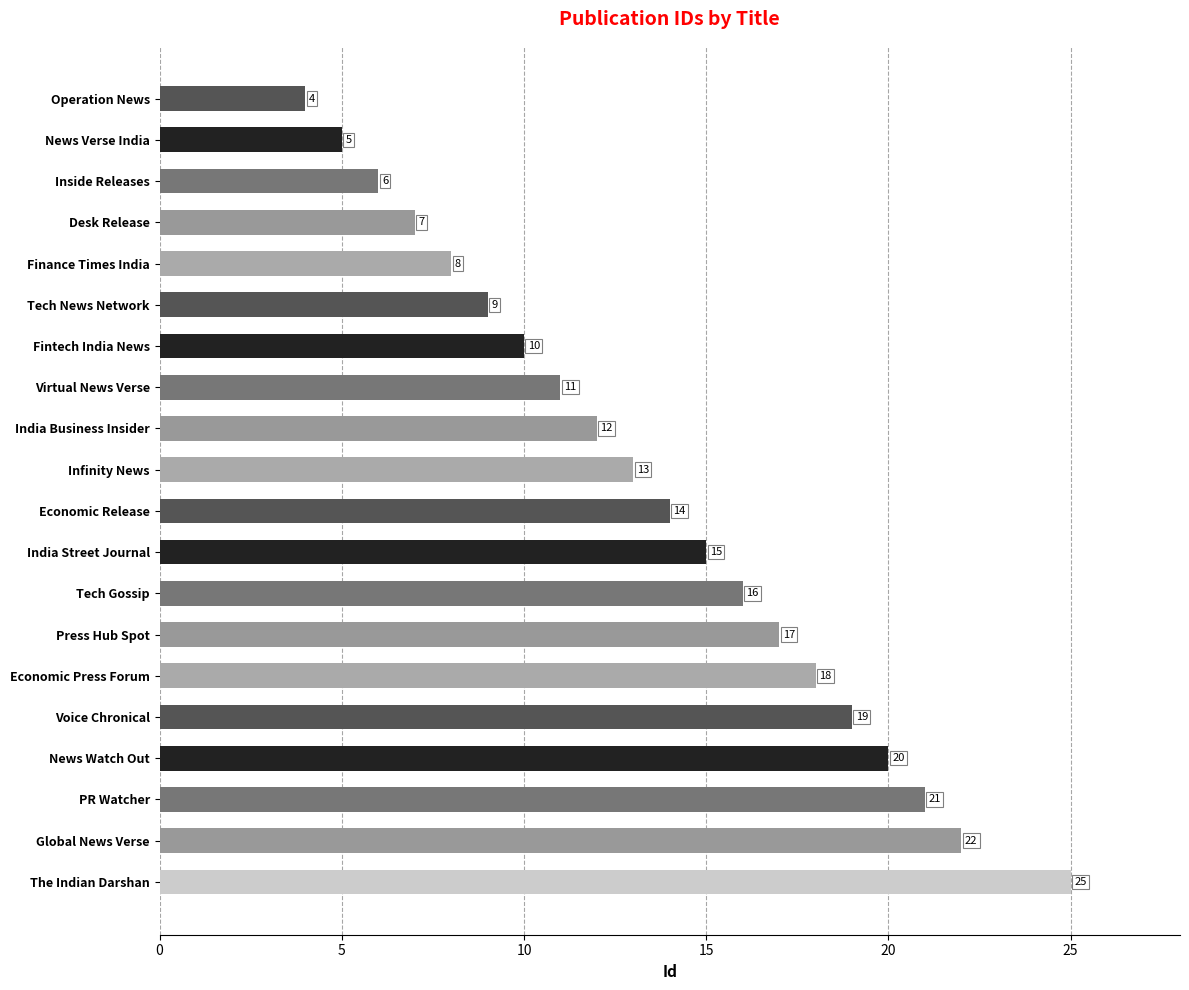

What is the sum of all values?

272